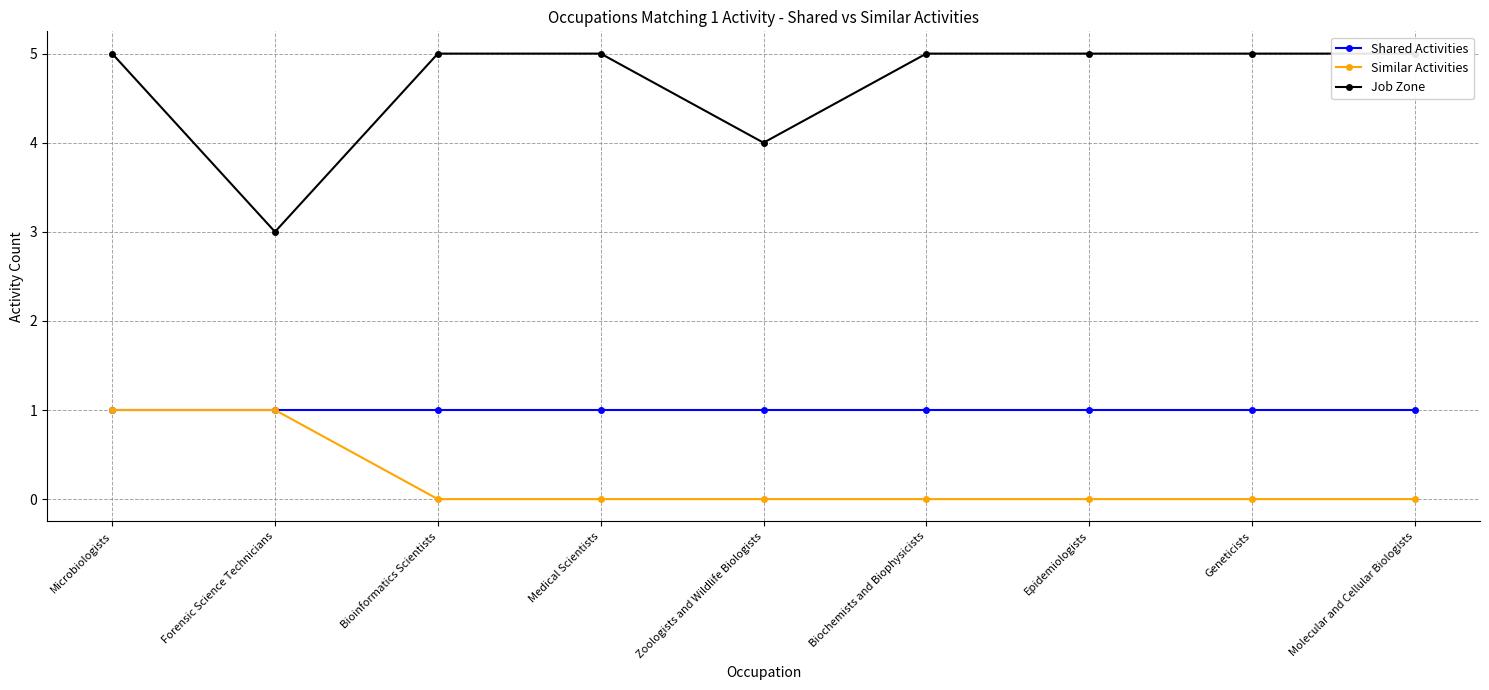

True or false: Similar Activities has a value of 2 at Forensic Science Technicians.

False